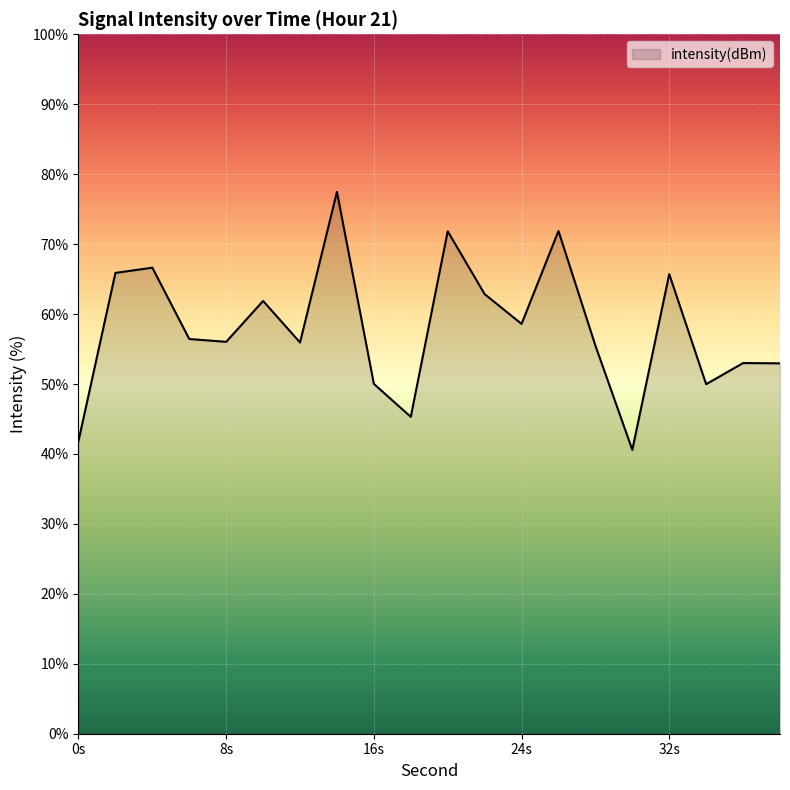

What is the difference between the maximum and minimum values?

36.9